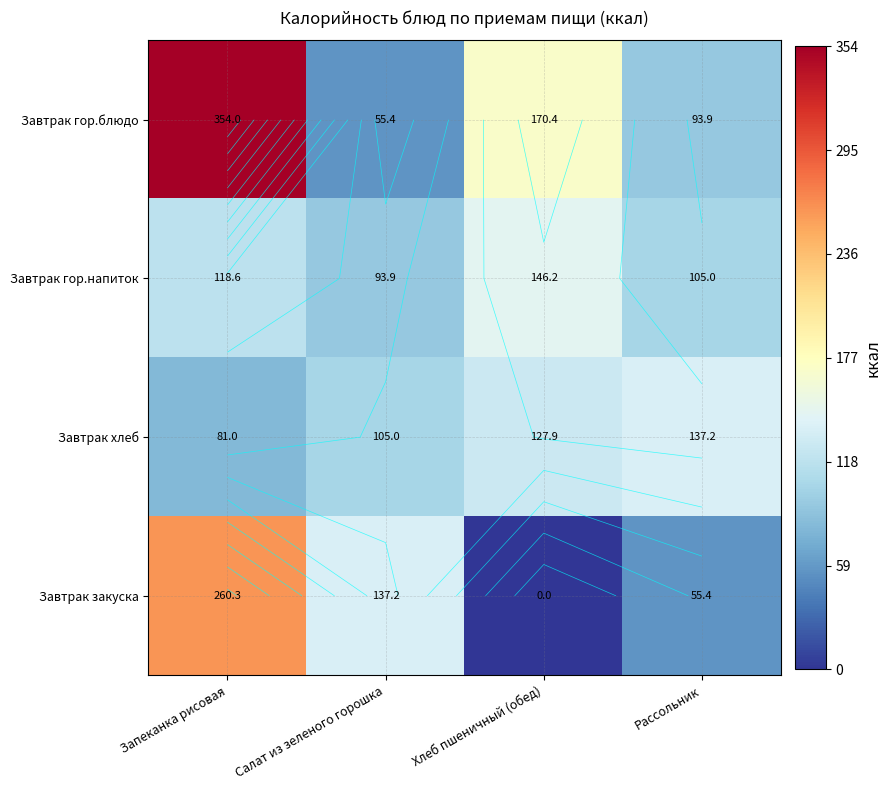

At Хлеб пшеничный (обед), list the series in order from smallest to largest.

Завтрак закуска, Завтрак хлеб, Завтрак гор.напиток, Завтрак гор.блюдо